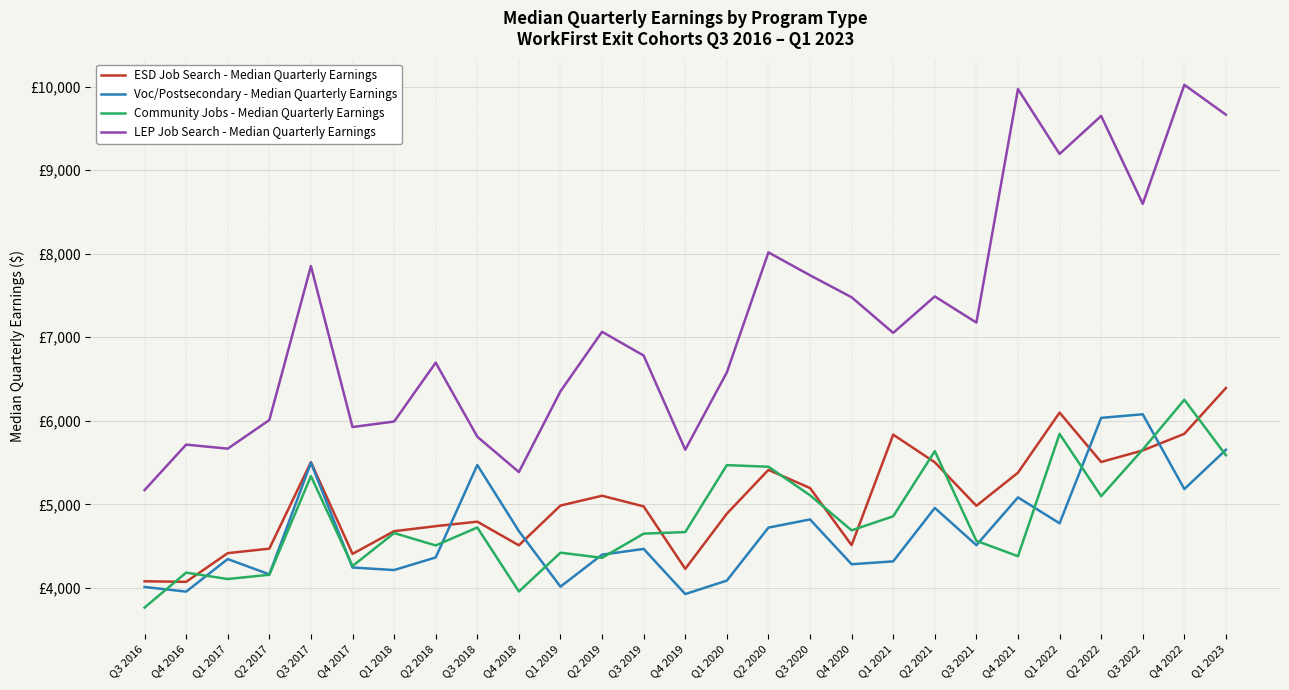

Does the chart have visible grid lines?

Yes